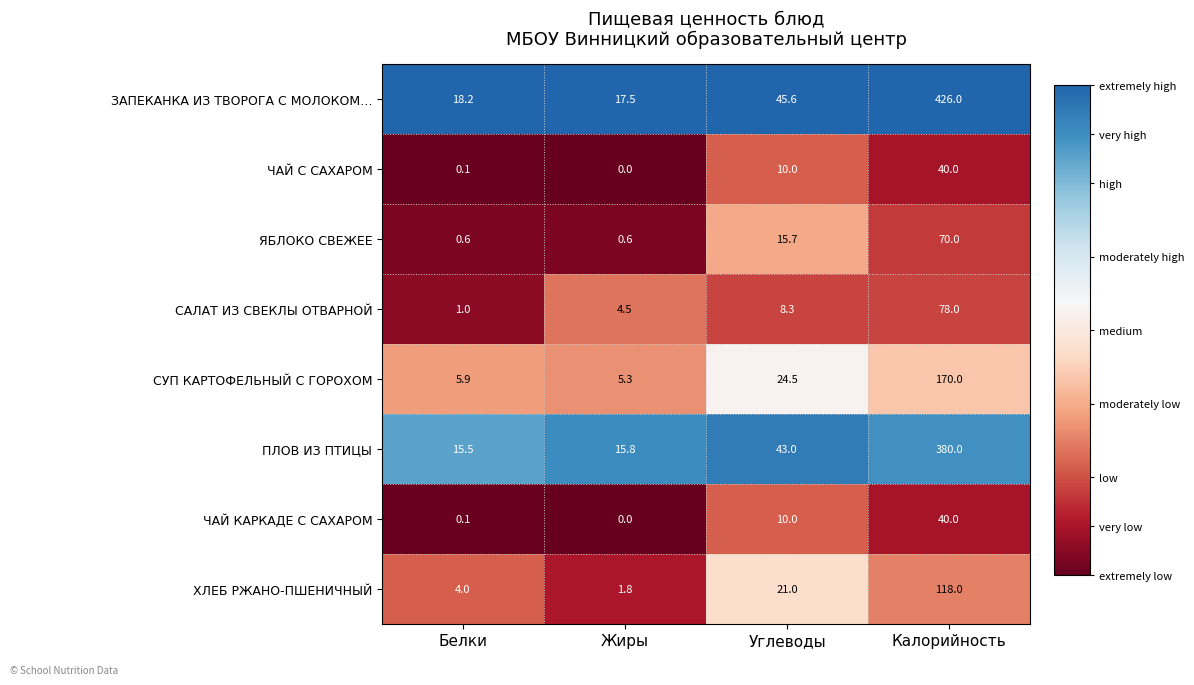

Which label corresponds to the largest value in the chart?

Калорийность